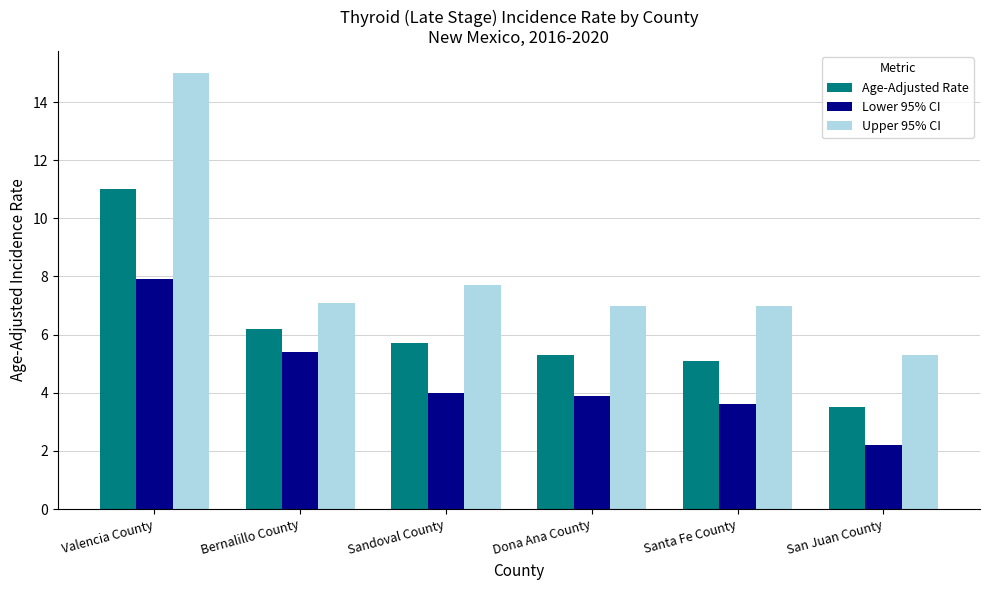

What position from the right is Valencia County?

6